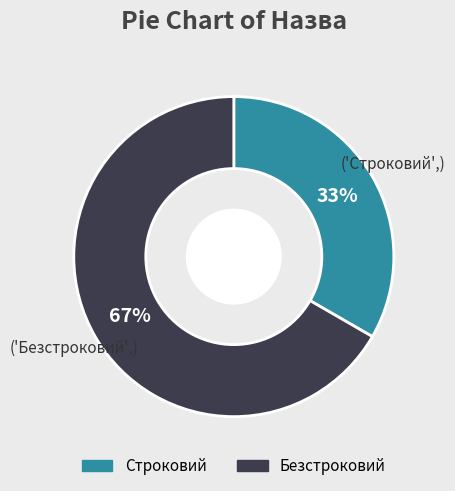

Is Безстроковий the majority of the pie?

Yes